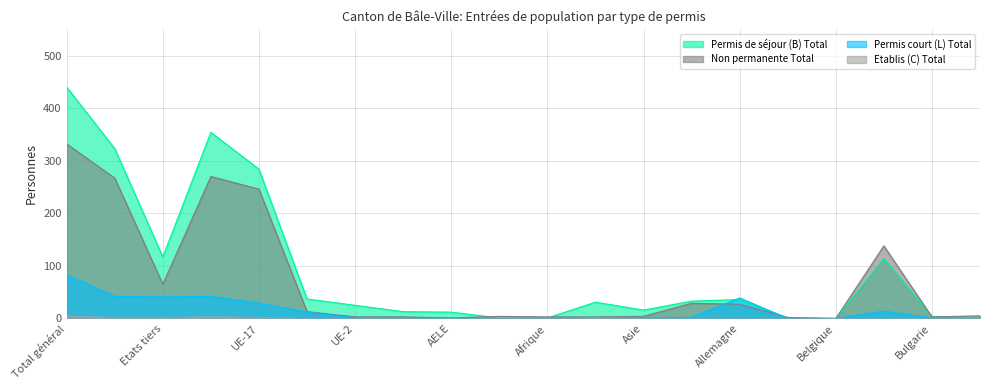

Between Finlande and Liechtenstein, which series saw the biggest shift?

Permis de séjour (B) Total